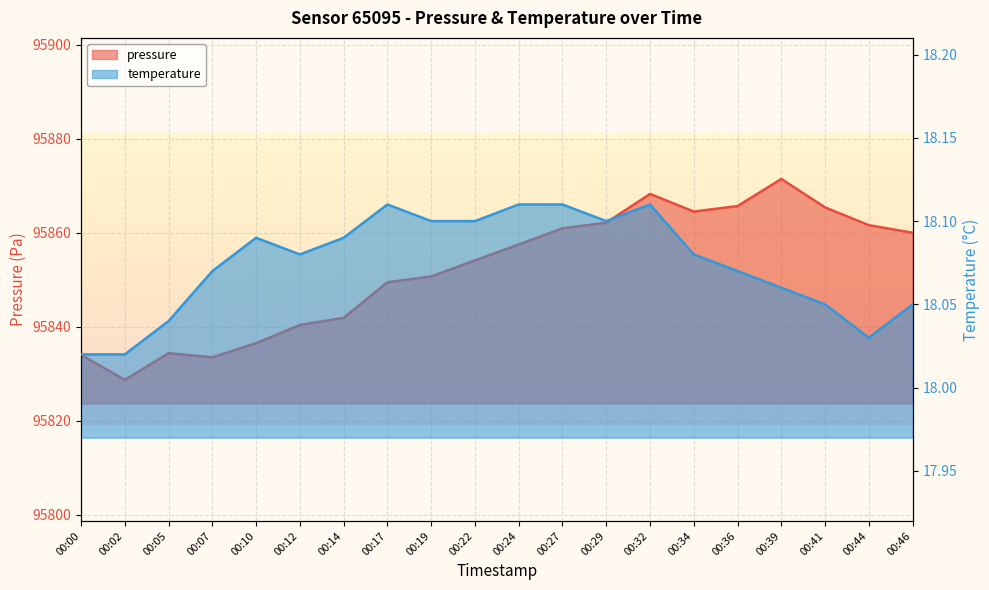

Which series has the widest spread of values?

pressure